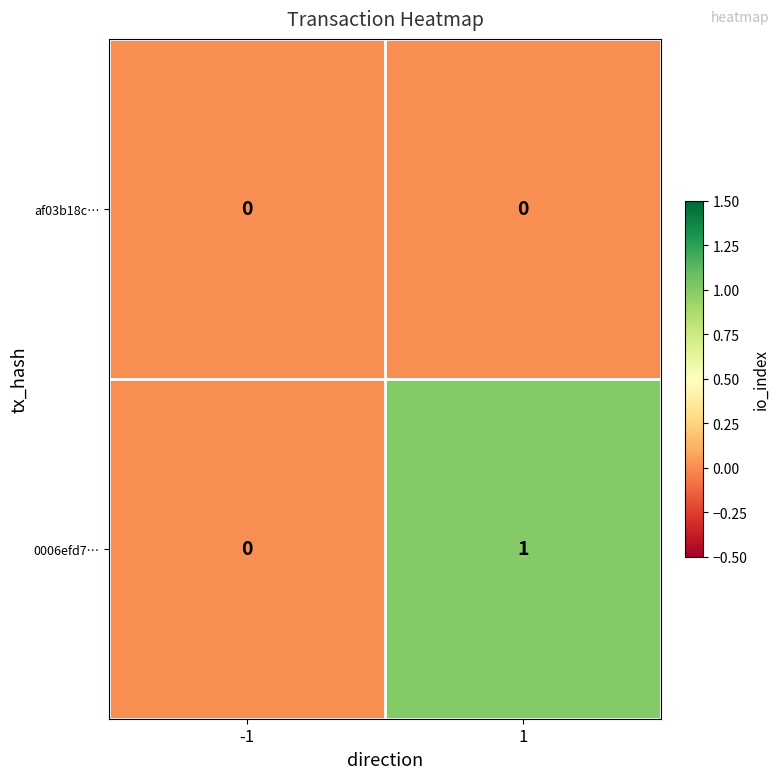

Reading right to left, extract all data points from this chart.

af03b18c…: 1=0	-1=0
0006efd7…: 1=1	-1=0